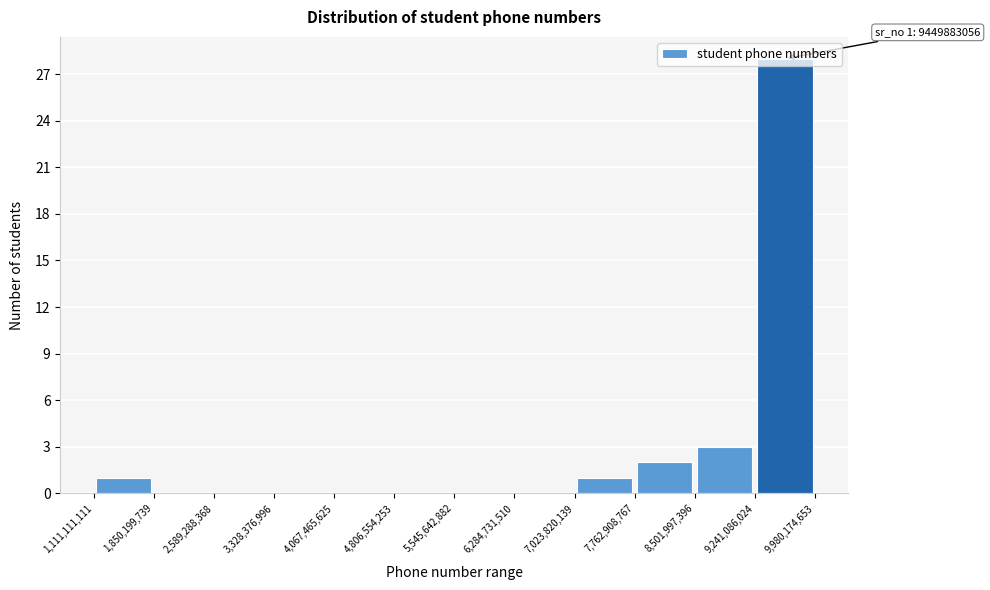

Which range on the x-axis has the tallest bar?

9,241,086,024 to 9,980,174,653